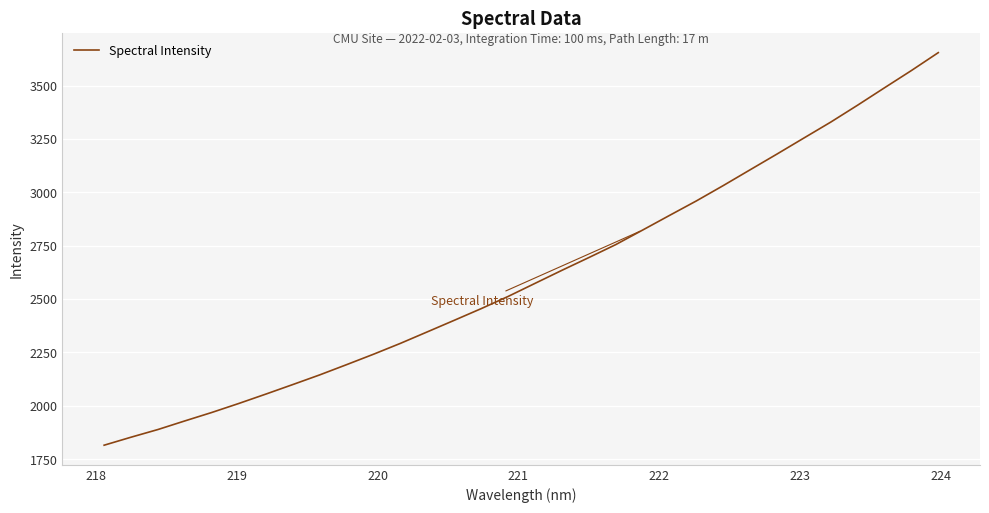

What is the difference between the maximum and minimum values?

1838.0